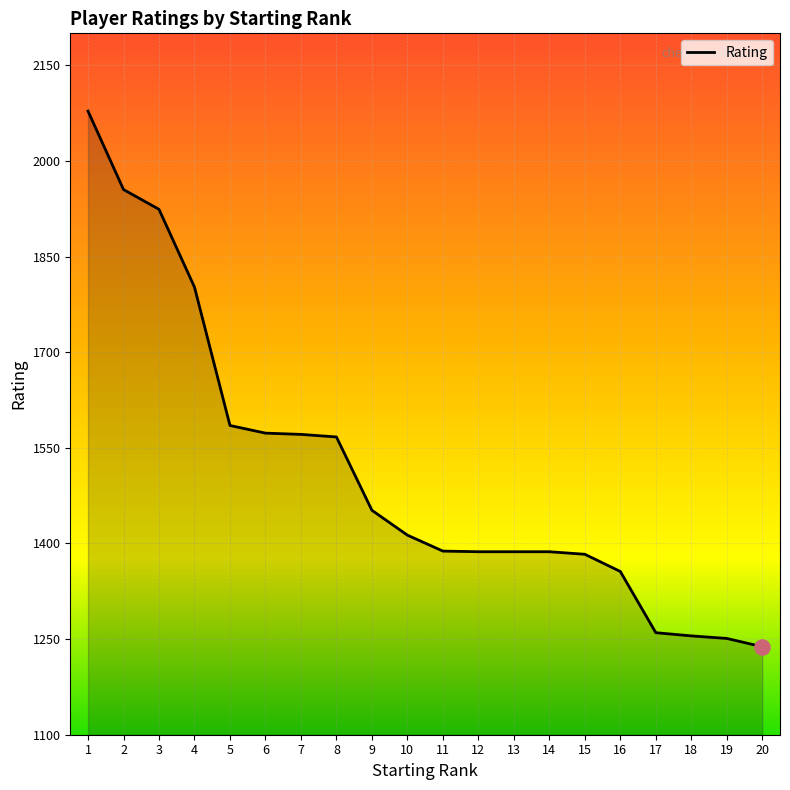

What is the change in value from 14 to 16?

-31